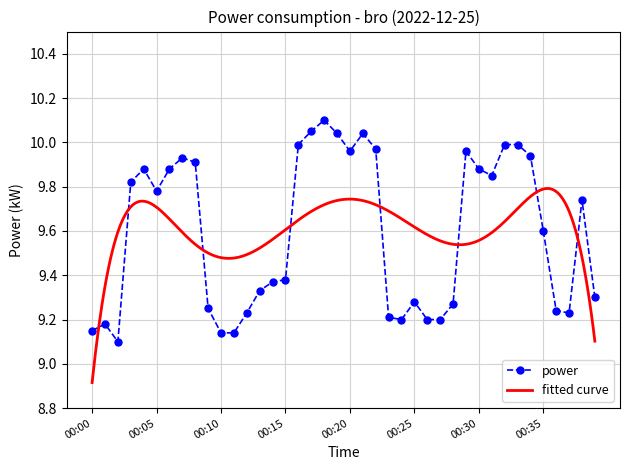

True or false: the data shows 9.3 at 00:39.

True